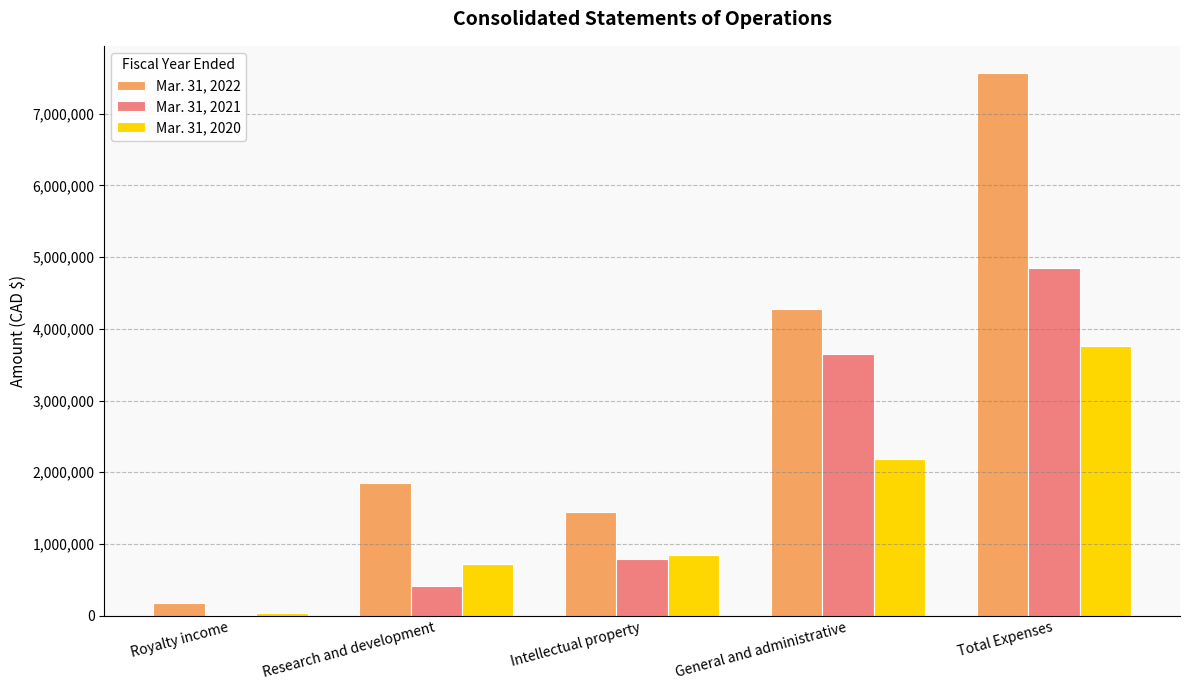

The value of Mar. 31, 2020 at Intellectual property is 846137. True or false?

True